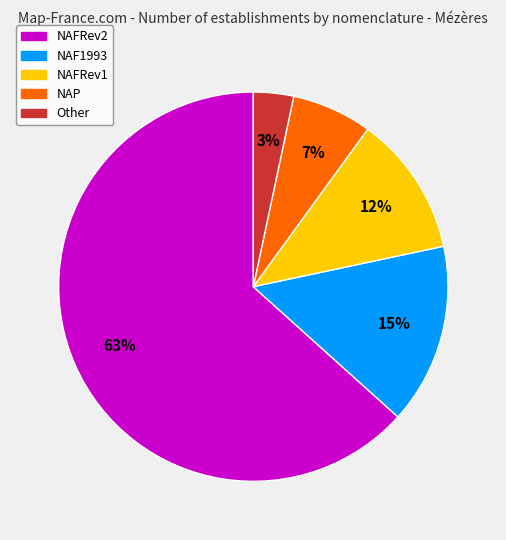

Which has a higher value, NAFRev2 or NAP?

NAFRev2